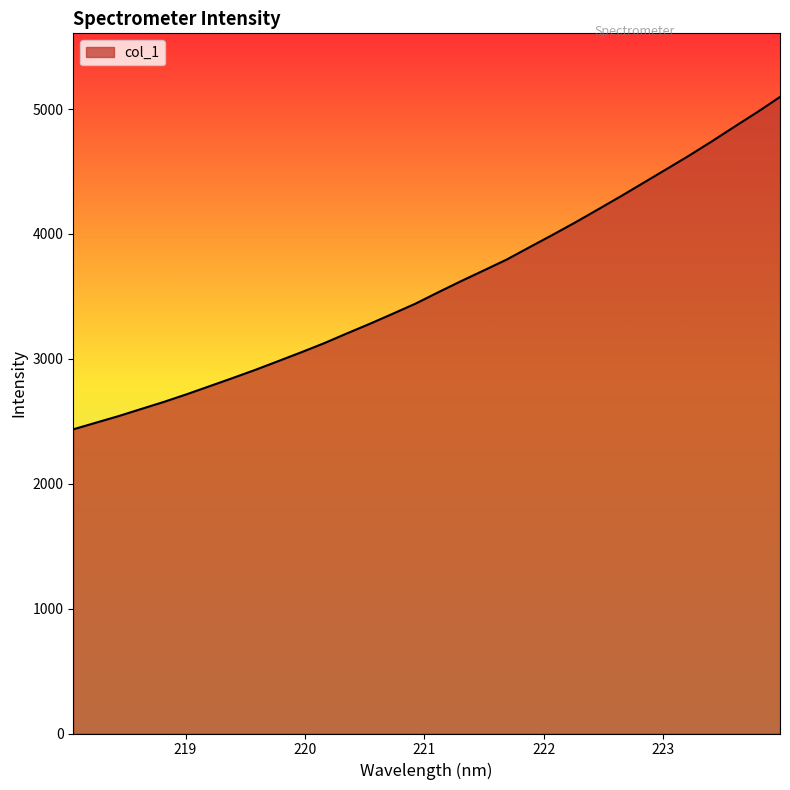

What is the smallest value displayed?

2435.6